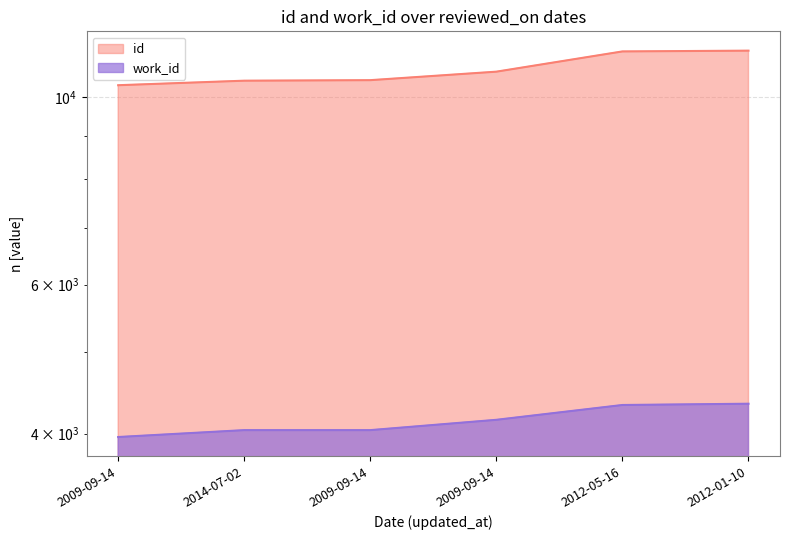

What is the highest value of the id series?

11346